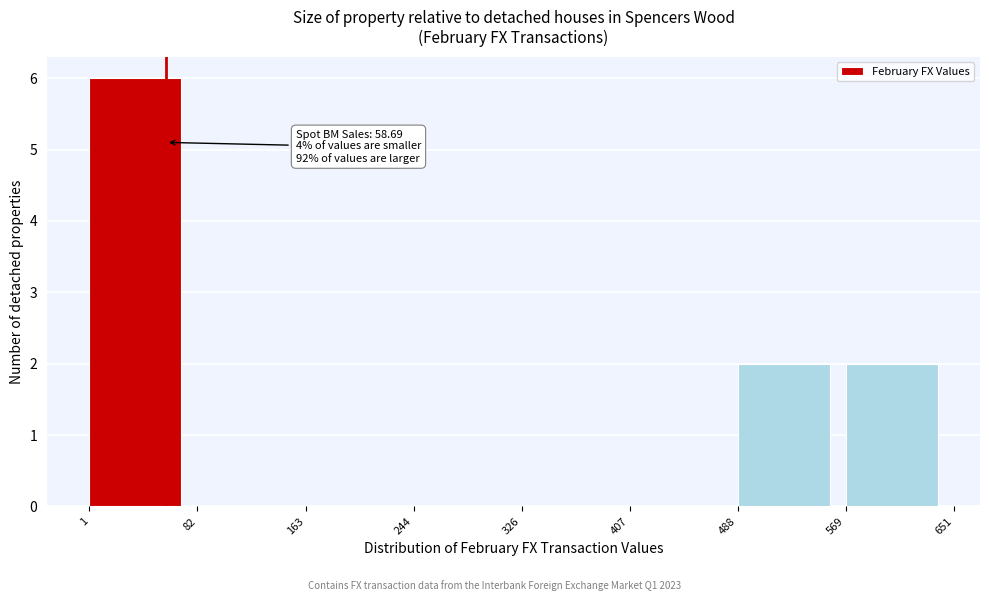

Which range on the x-axis has the tallest bar?

1 to 82